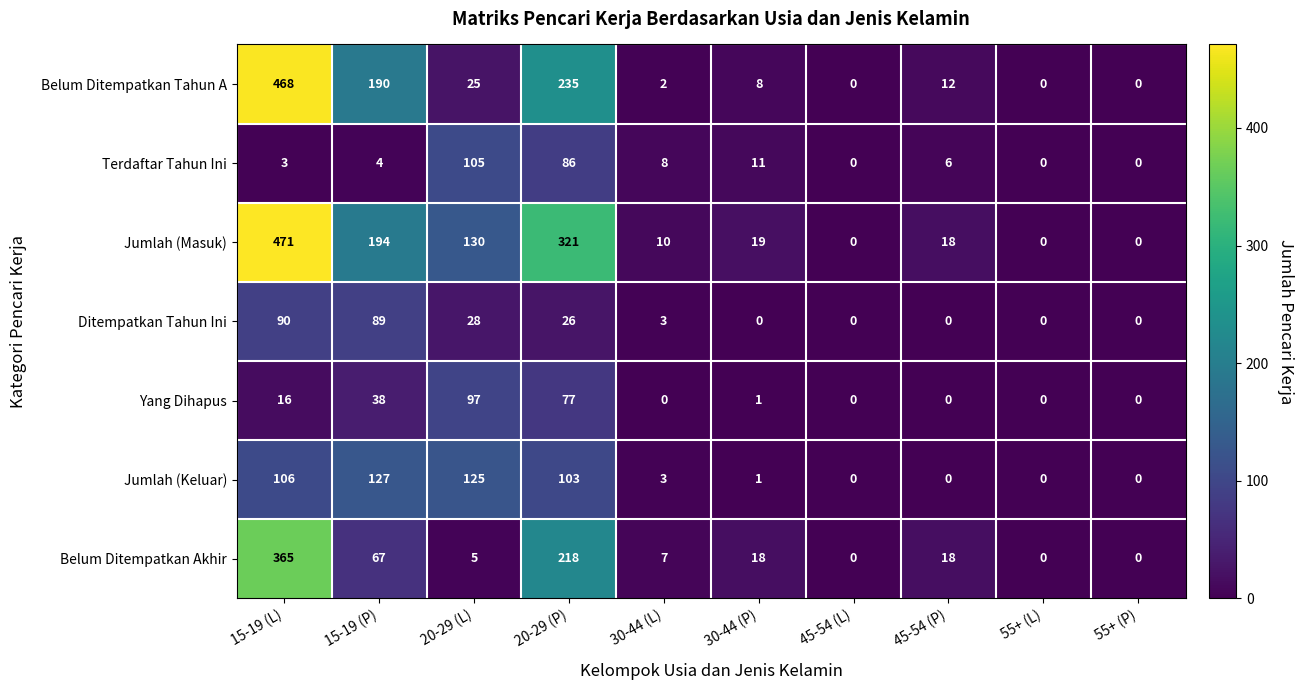

The value of Belum Ditempatkan Tahun A at 55+ (L) is 299. True or false?

False